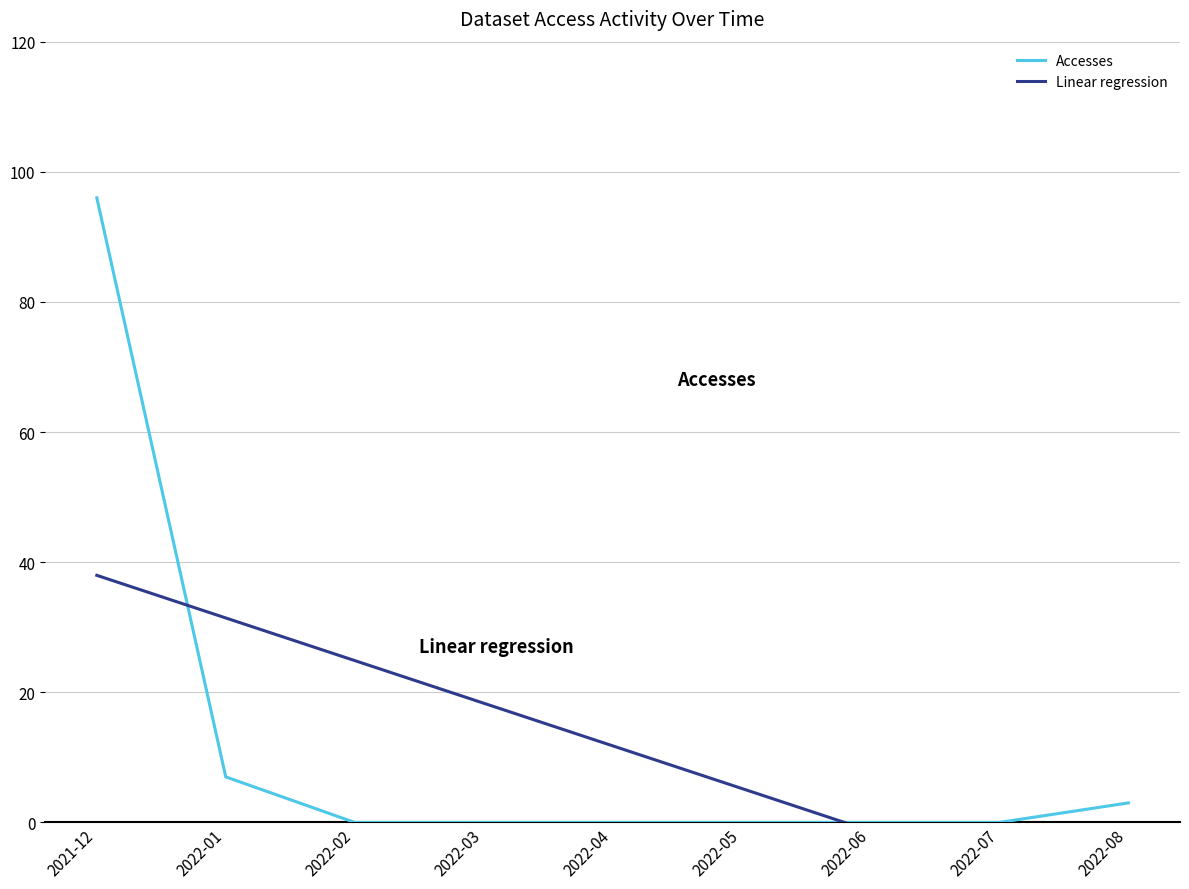

List the series in order of their peak value, highest first.

Accesses, Linear regression